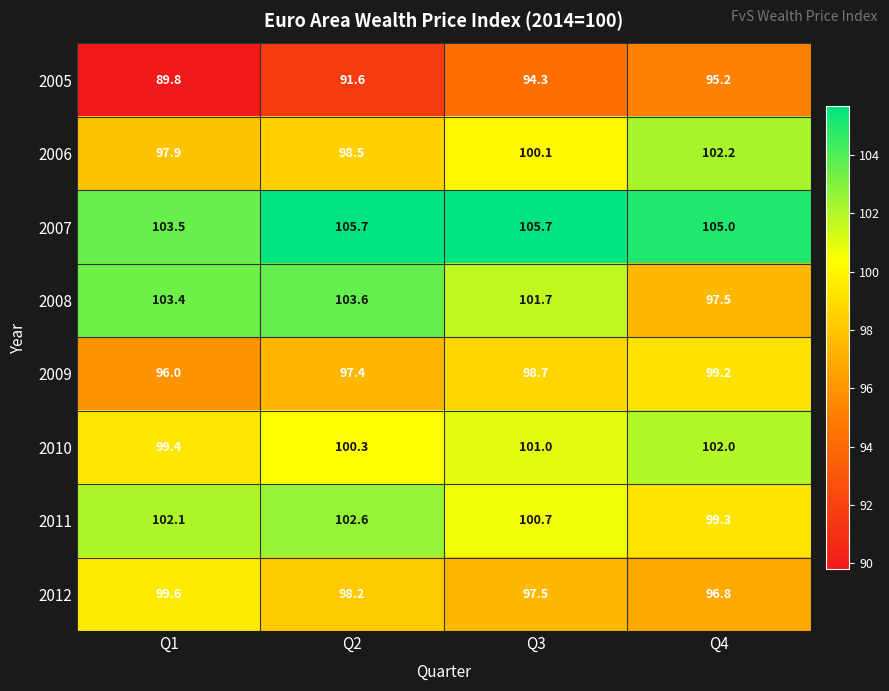

List the series in order of their peak value, highest first.

2007, 2008, 2011, 2006, 2010, 2012, 2009, 2005